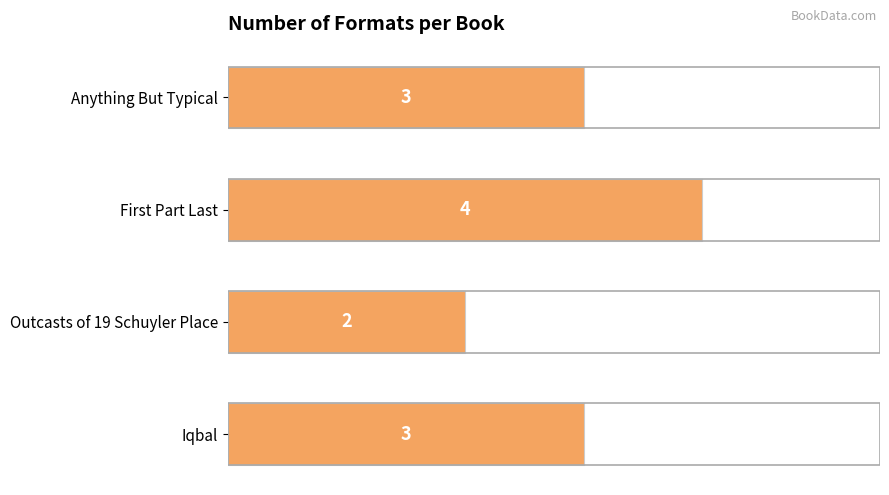

What value does the data have at First Part Last?

4